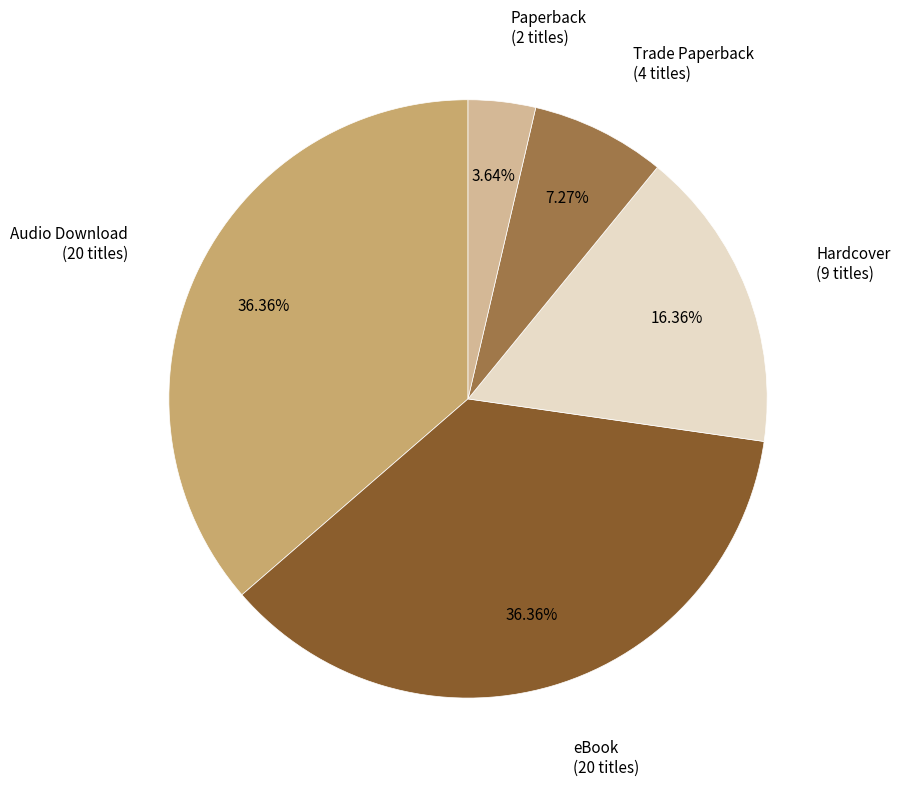

Is there a majority slice in this chart?

No